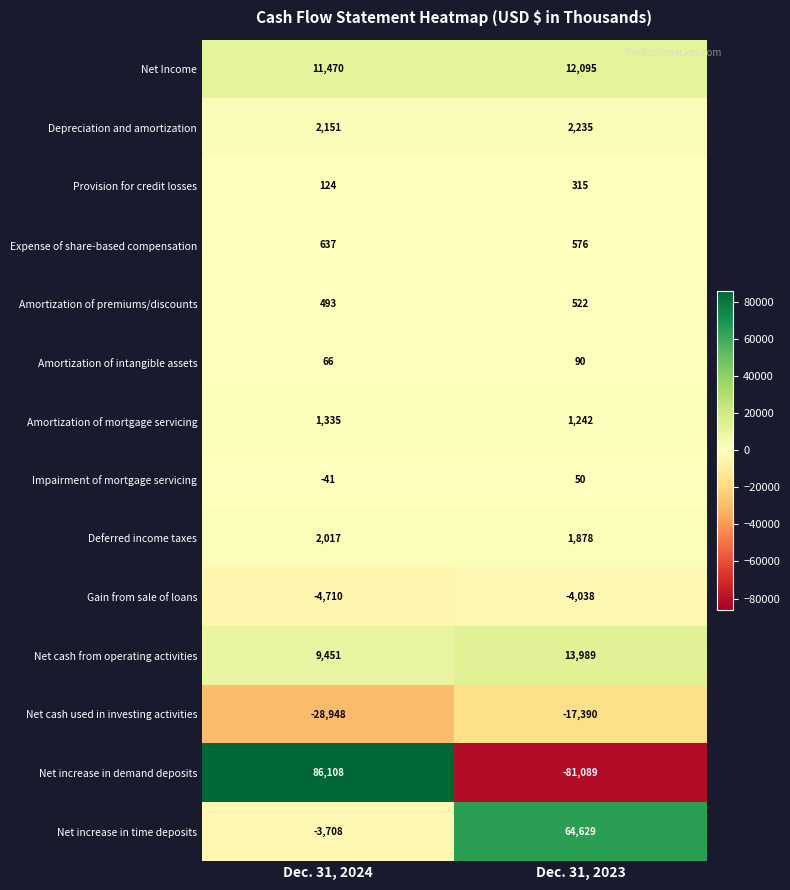

List the series in order of their peak value, highest first.

Net increase in demand deposits, Net increase in time deposits, Net cash from operating activities, Net Income, Depreciation and amortization, Deferred income taxes, Amortization of mortgage servicing, Expense of share-based compensation, Amortization of premiums/discounts, Provision for credit losses, Amortization of intangible assets, Impairment of mortgage servicing, Gain from sale of loans, Net cash used in investing activities